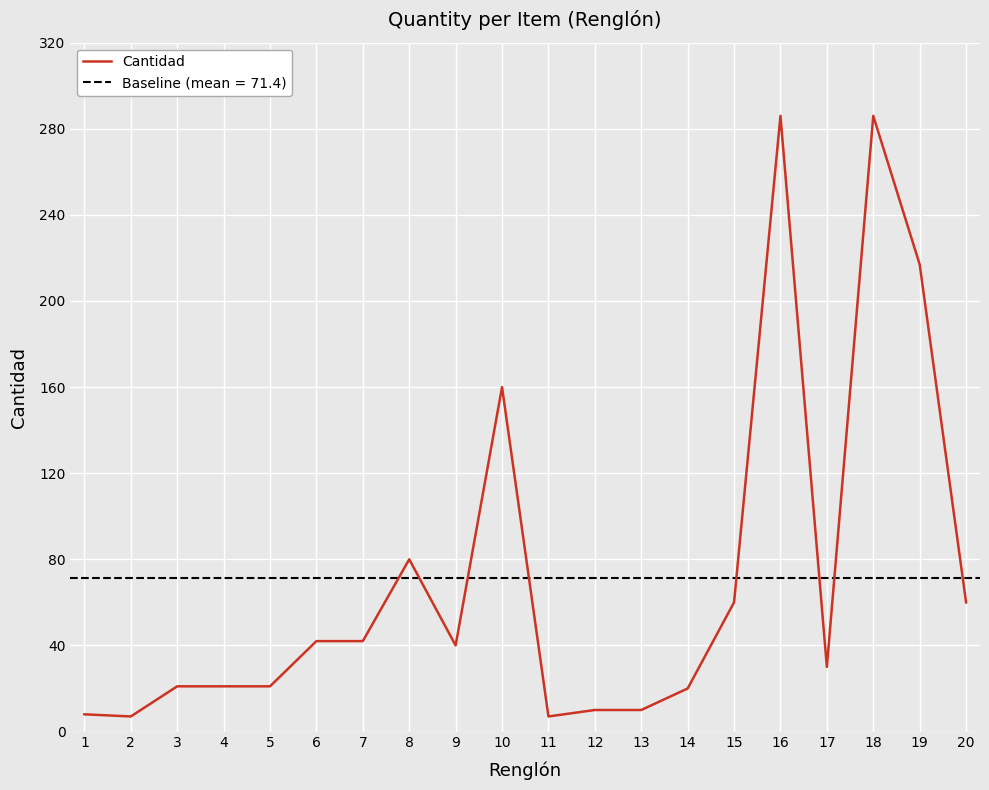

What is the smallest value displayed?

7